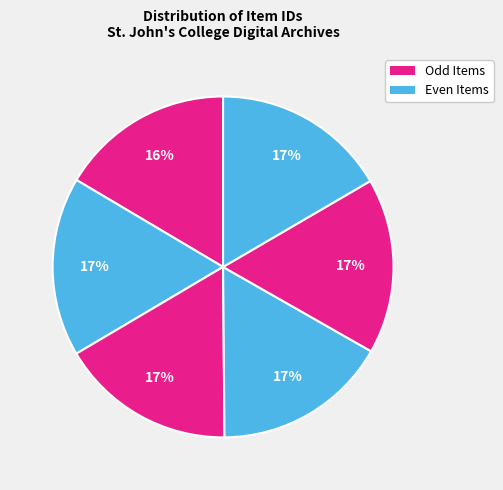

How many segments does this pie chart have?

6